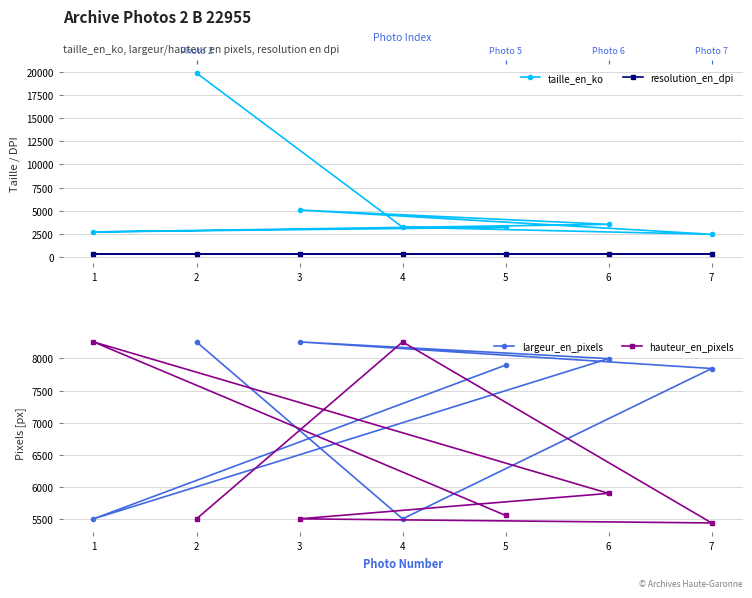

Which series has the widest spread of values?

taille_en_ko